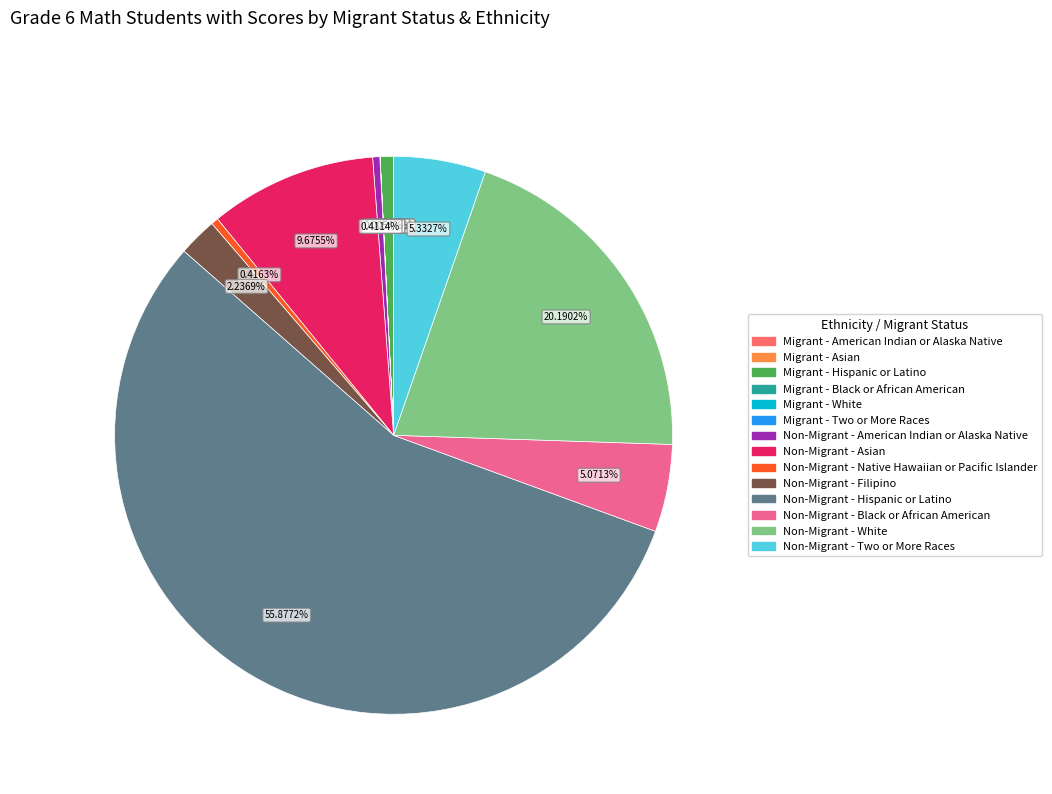

Is there any slice that represents more than half of the pie?

Yes